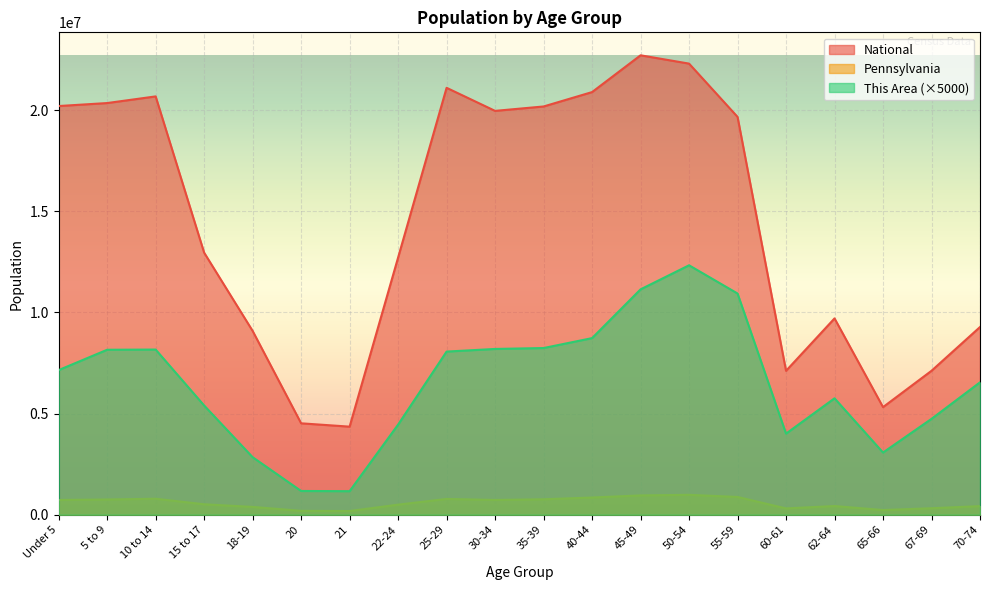

Rank the series by their maximum value, from highest to lowest.

National, This Area (×5000), Pennsylvania